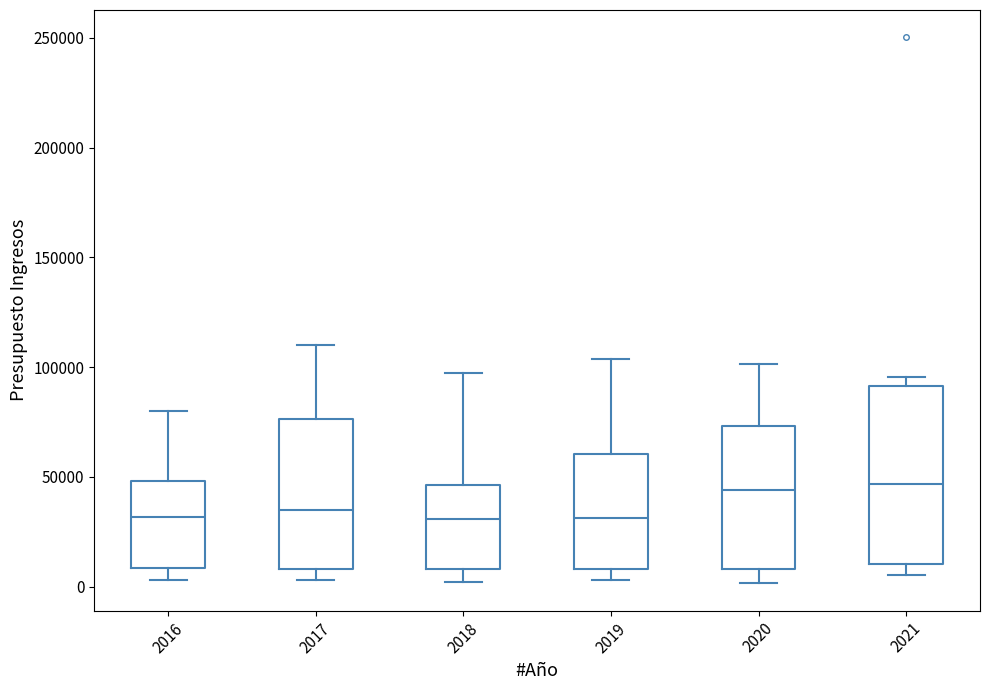

Where is the upper edge of the box at x = 2018 on the y-axis? The values are not printed on the chart, so give them approximately, as read against the axis.

45000